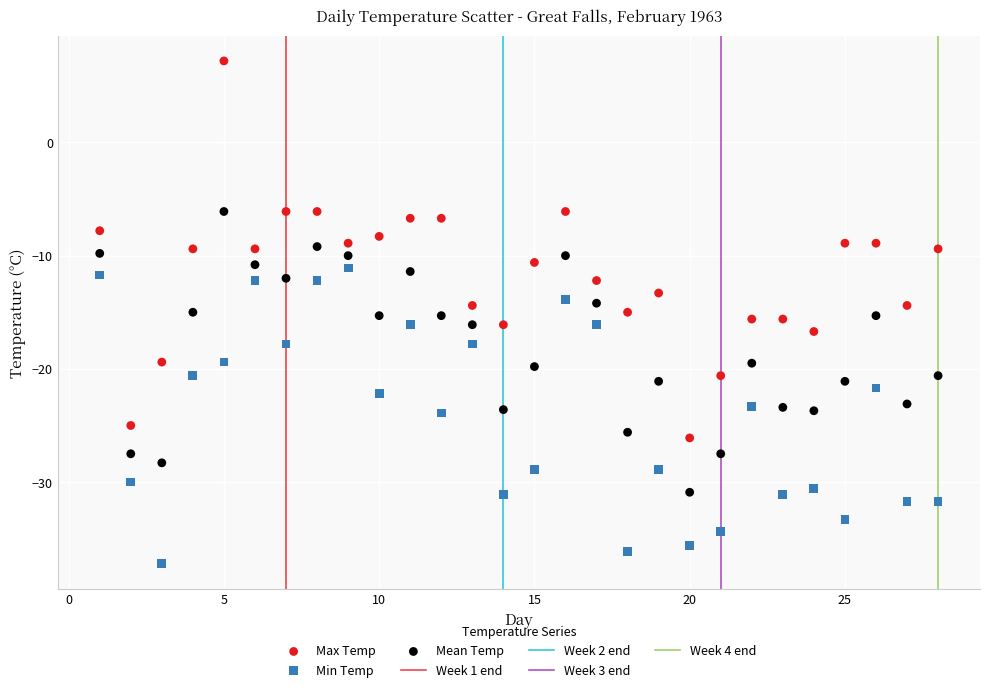

Which series reaches the minimum Y coordinate?

Min Temp